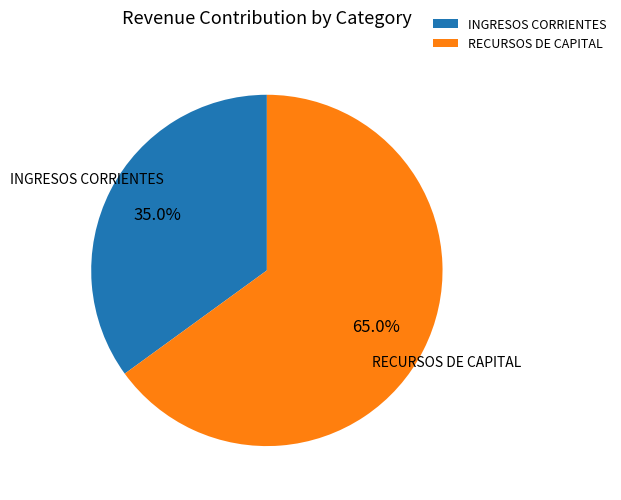

Which slice is the smallest?

INGRESOS CORRIENTES